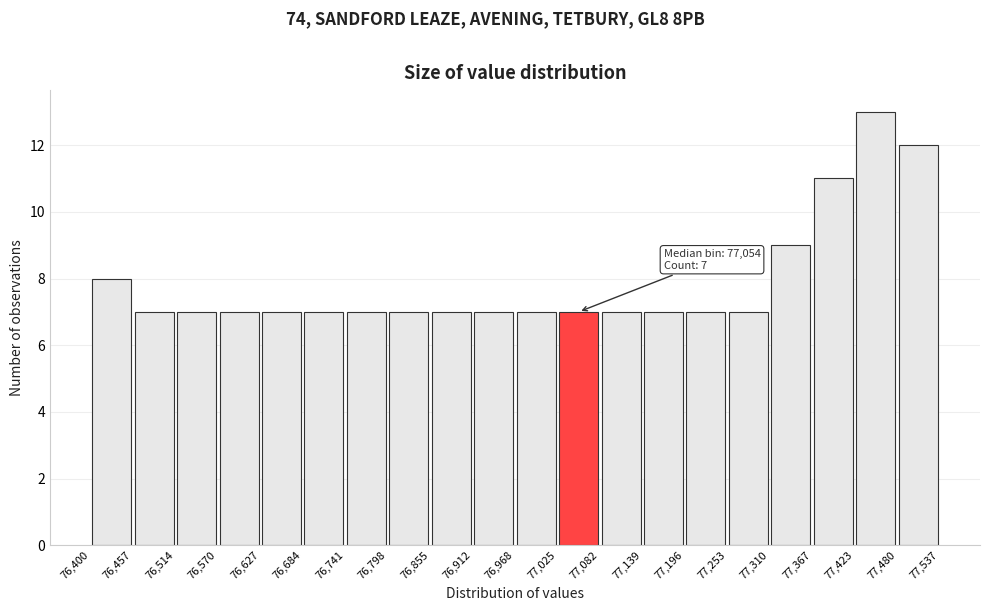

Over which range of the x-axis is the bar tallest?

77,423 to 77,480